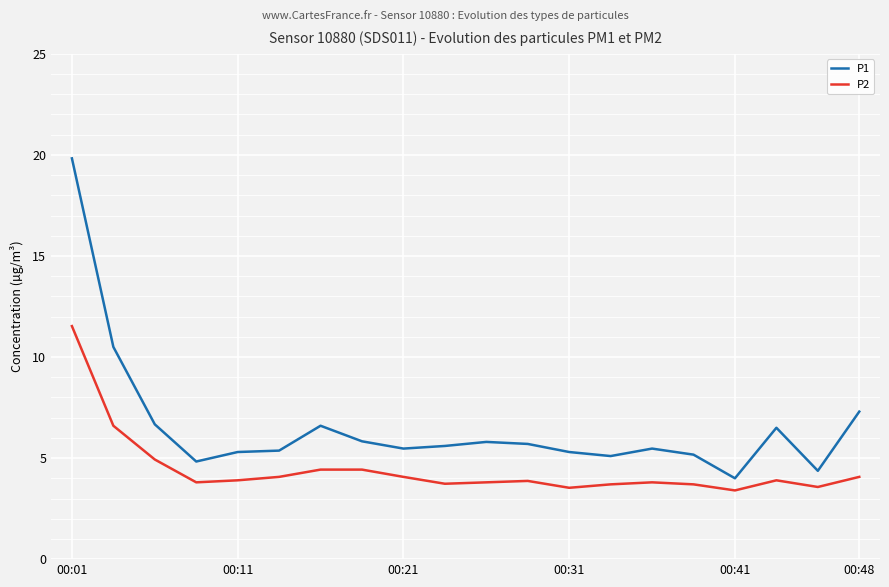

True or false: P1 and P2 intersect in this chart.

False